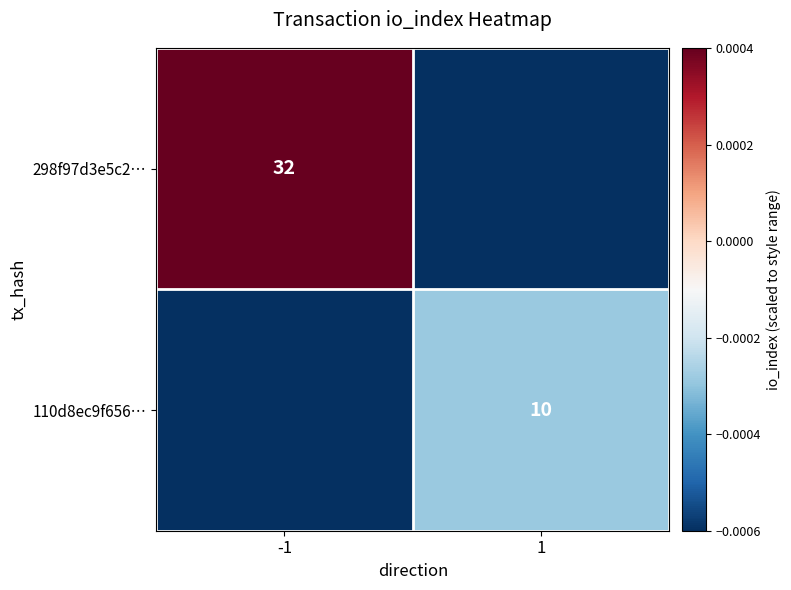

Which category has the lowest value across all series?

1